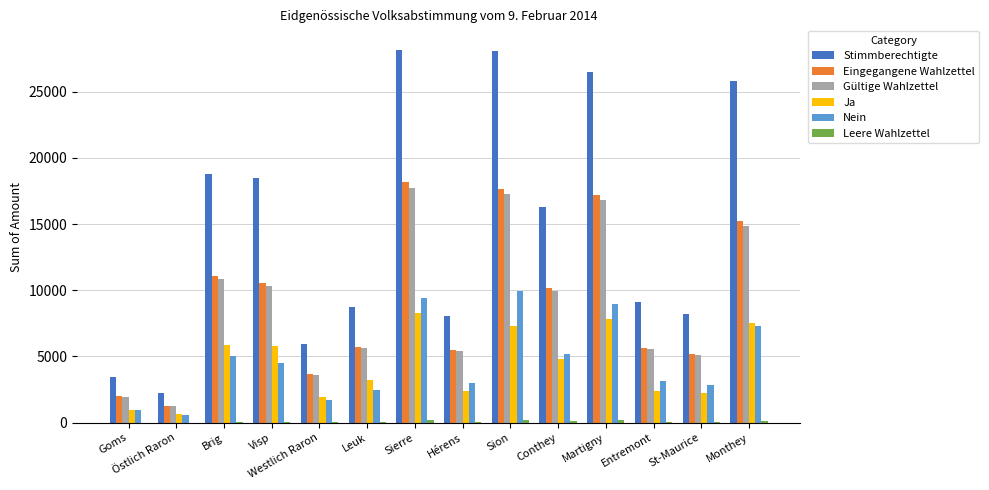

What is the sum of all Nein values?

65063